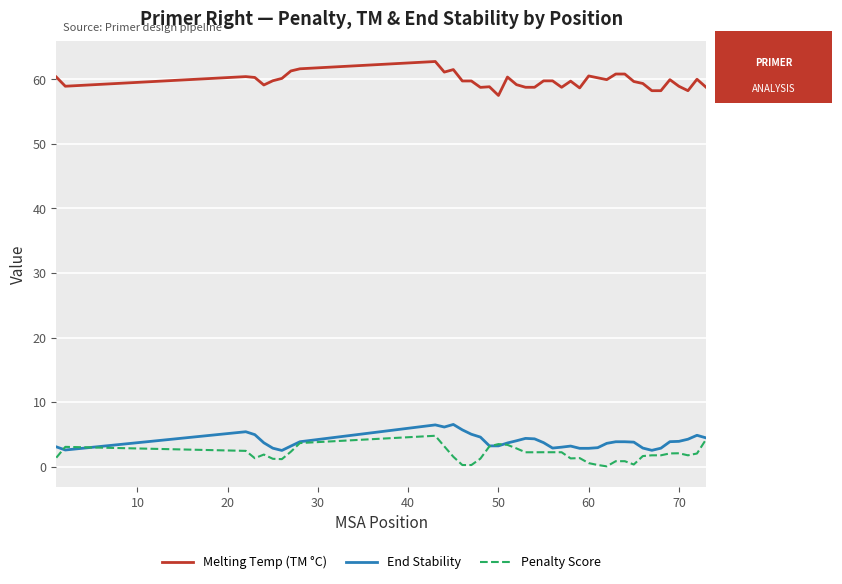

Which series has the largest total across all categories?

Melting Temp (TM °C)